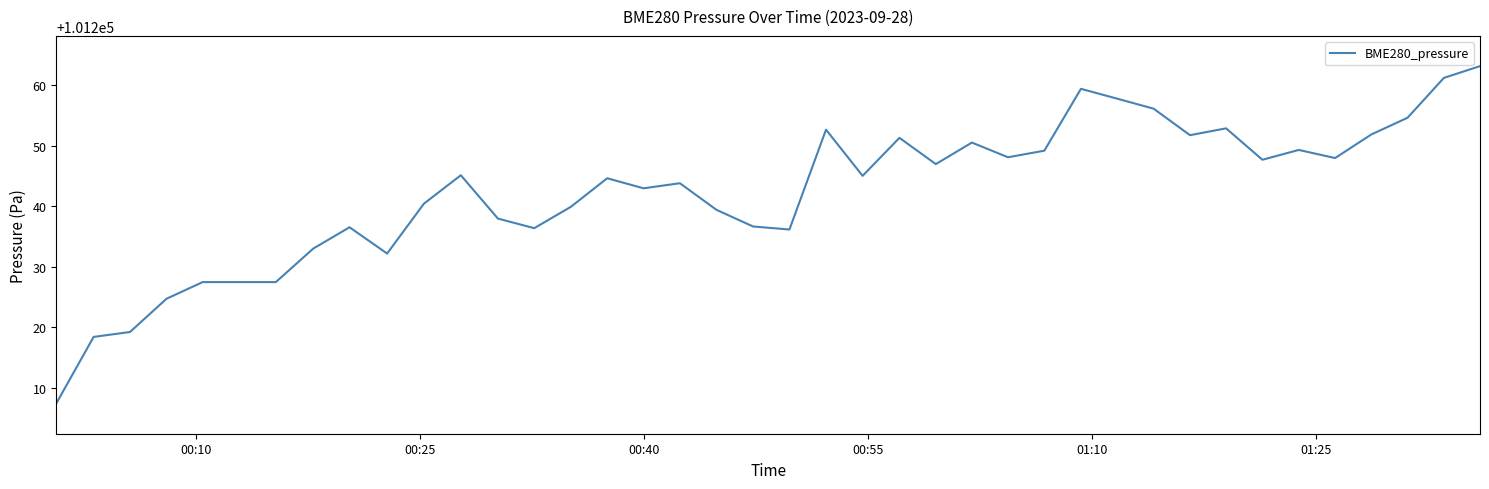

What is the minimum value shown in the chart?

101207.4